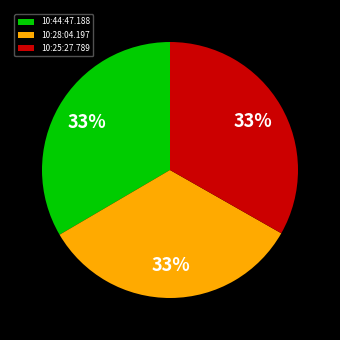

What is the ratio of the value at 10:28:04.197 to the value at 10:25:27.789?

1.0